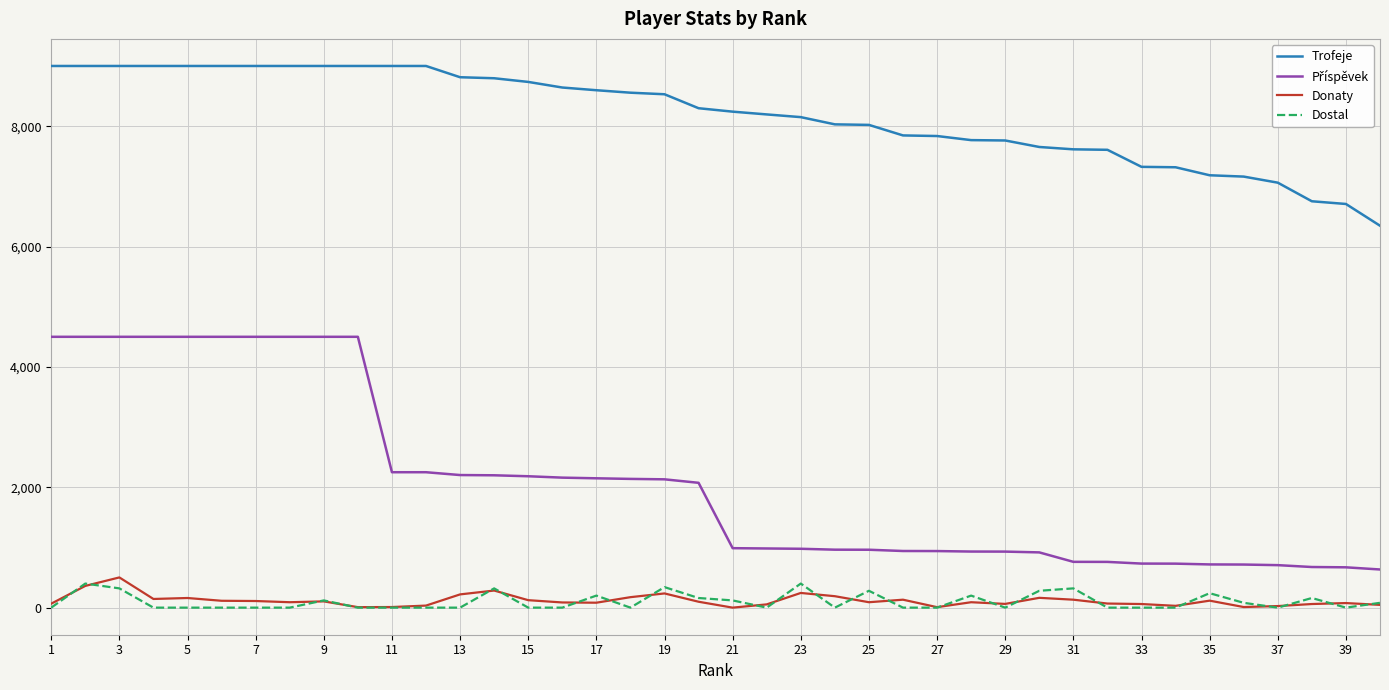

Count the number of data series in this chart.

4